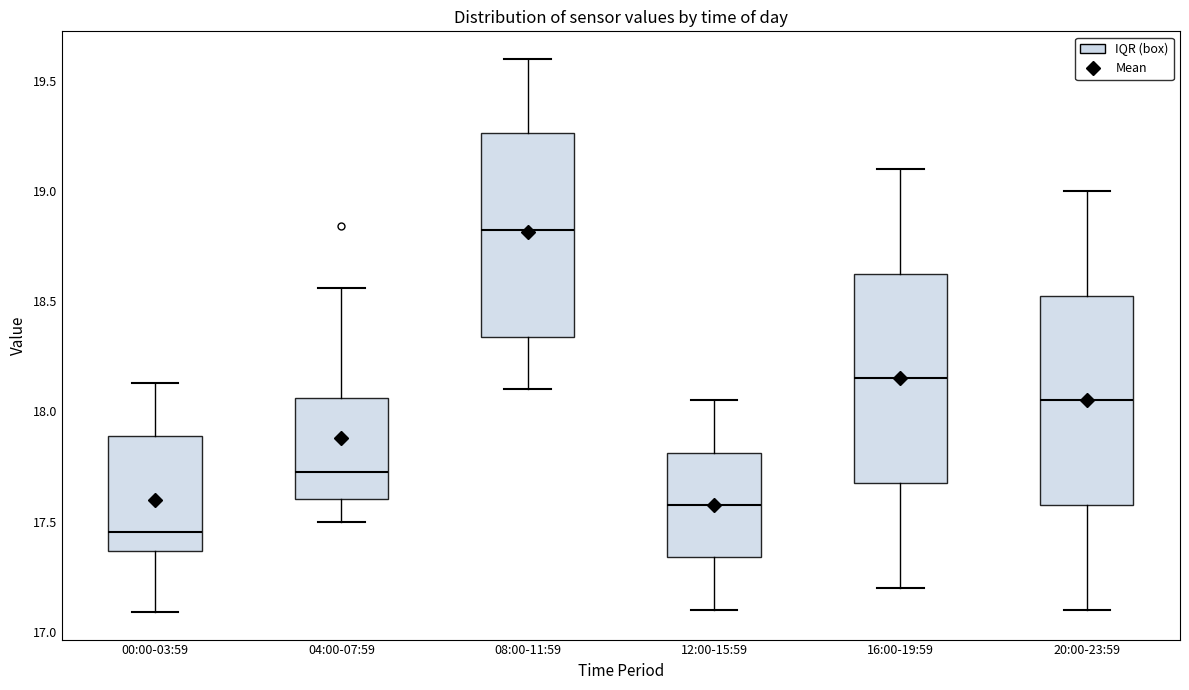

Reading left to right, read every box against the y-axis: the position of its median line, the range the box covers, and the ends of its whiskers. The values are not printed on the chart, so give them approximately, as read against the axis.

00:00-03:59: median 17.45, box 17.35 to 17.90, whiskers 17.10 to 18.15
04:00-07:59: median 17.75, box 17.60 to 18.05, whiskers 17.50 to 18.55
08:00-11:59: median 18.85, box 18.35 to 19.25, whiskers 18.10 to 19.60
12:00-15:59: median 17.60, box 17.35 to 17.80, whiskers 17.10 to 18.05
16:00-19:59: median 18.15, box 17.70 to 18.65, whiskers 17.20 to 19.10
20:00-23:59: median 18.05, box 17.60 to 18.55, whiskers 17.10 to 19.00